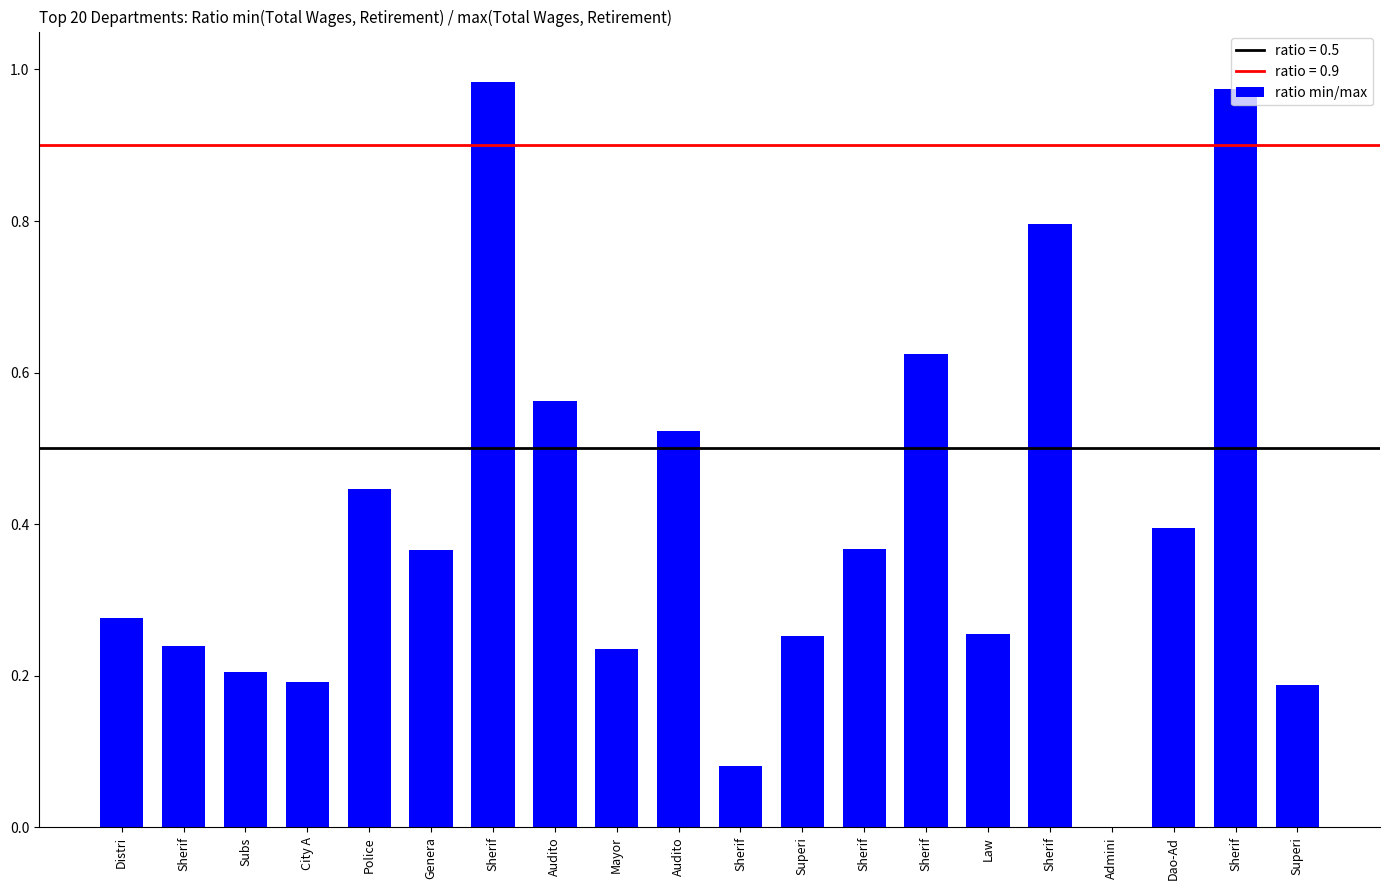

Count the number of data series in this chart.

1